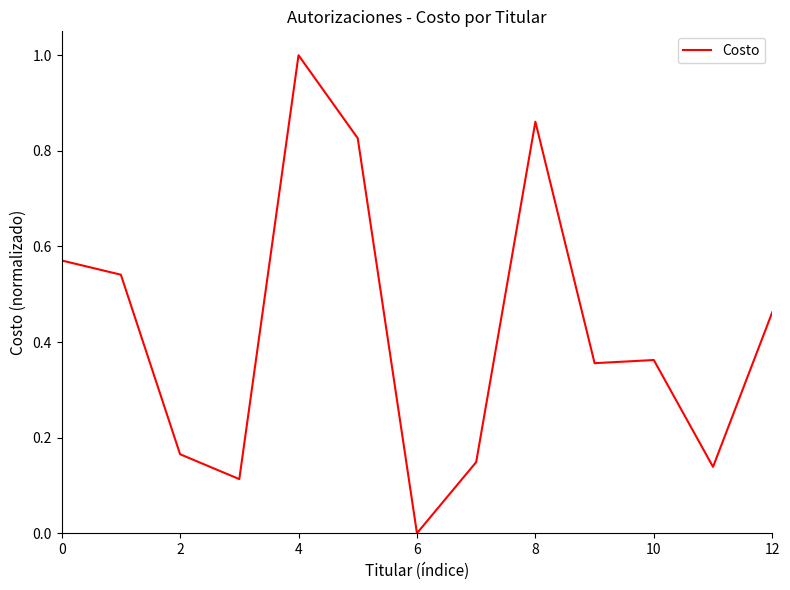

What is the difference between the maximum and minimum values?

1.0